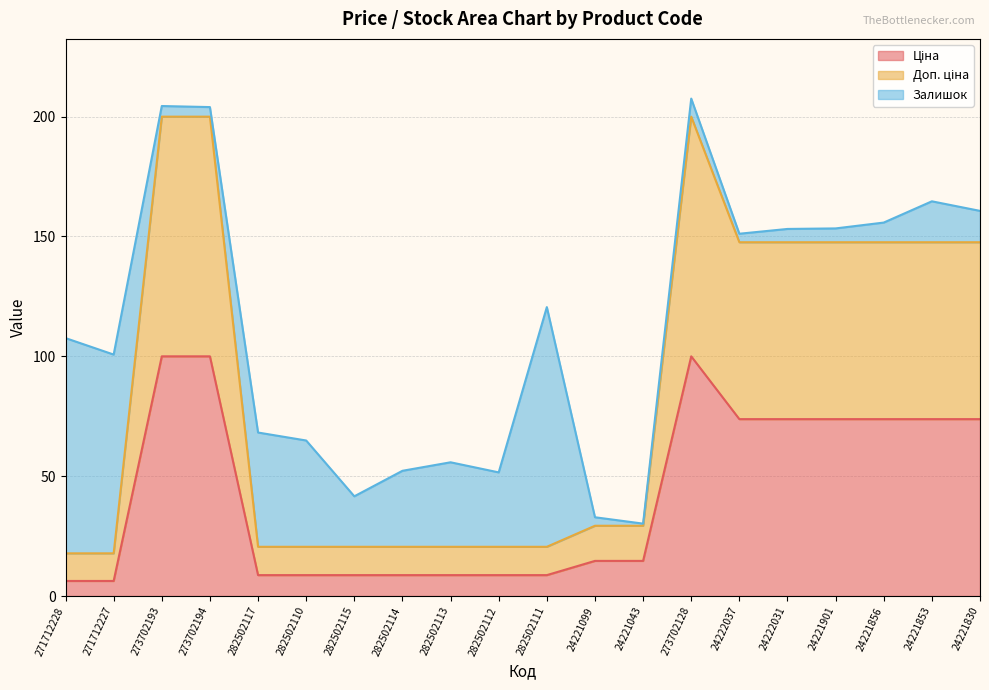

What is the value of the Ціна point at the 16th from the left?

73.8